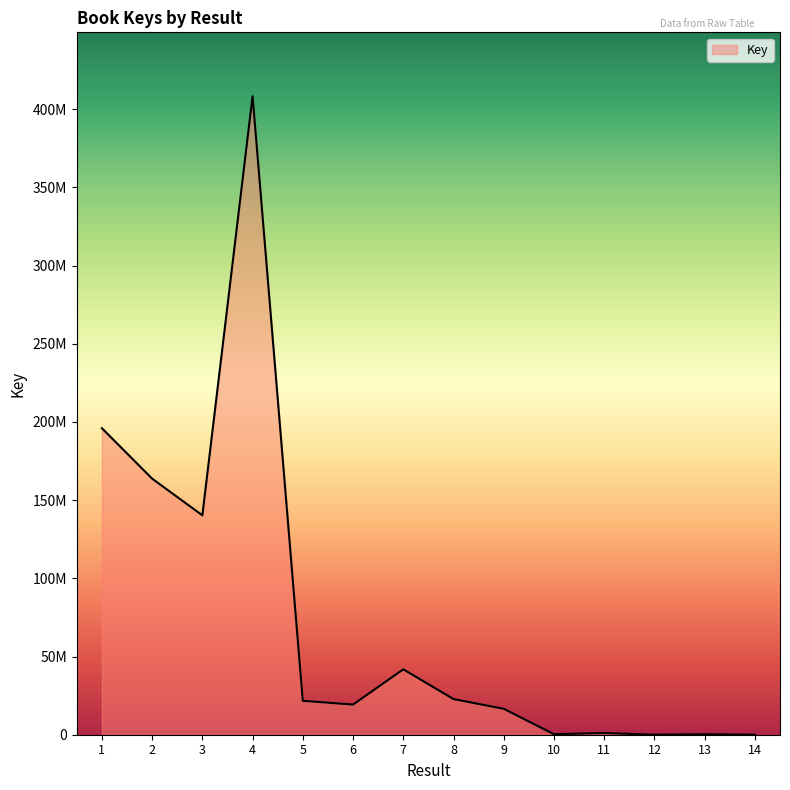

What is the sum of the values at 8 and 10?

23139430